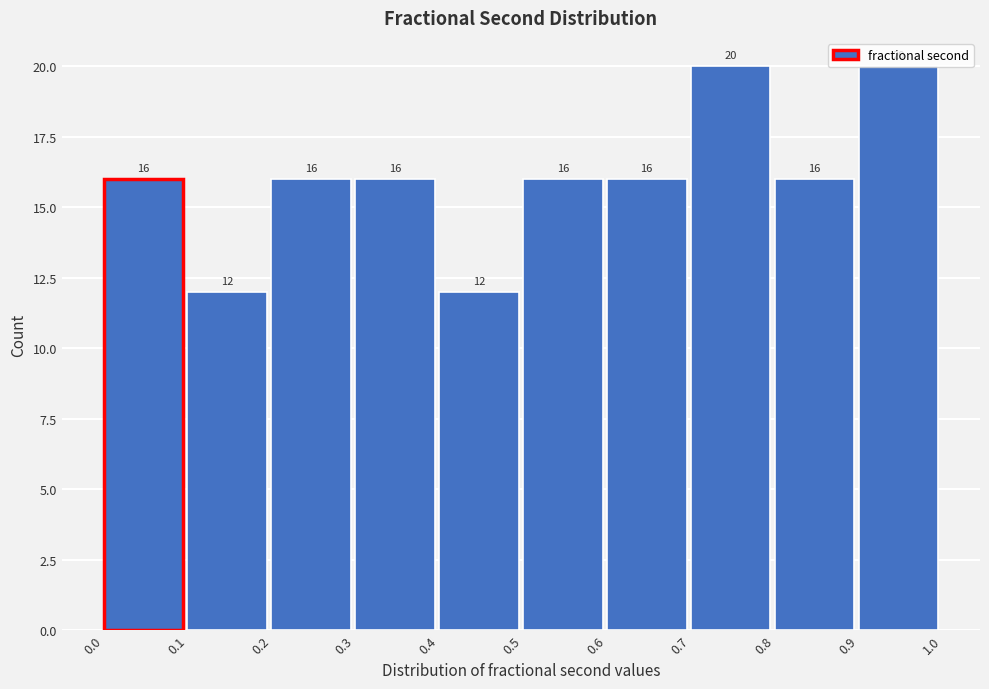

What is the height of the bar covering 0.3 to 0.4 on the x-axis?

16